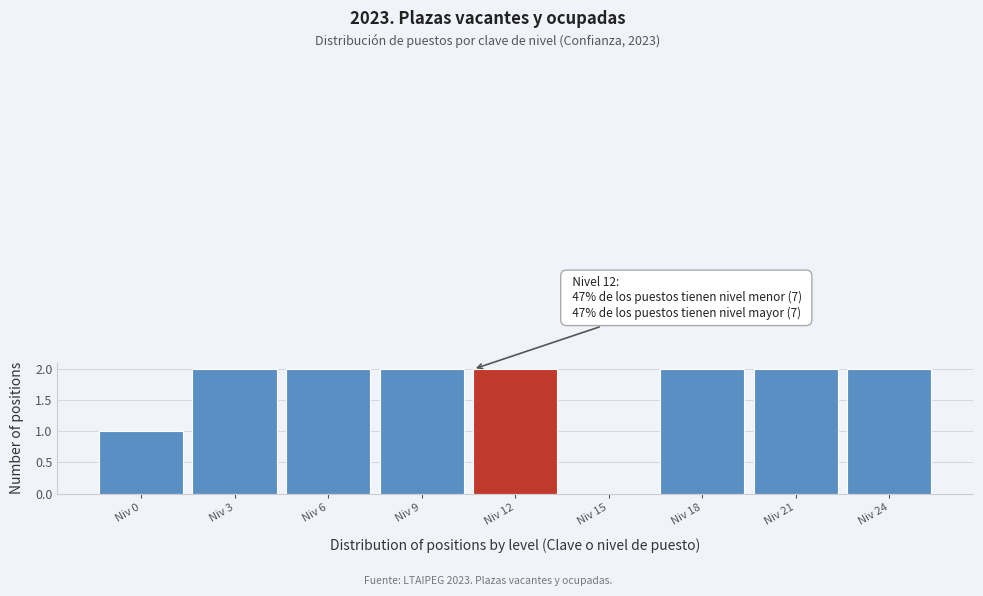

Reading right to left, extract all data points from this chart.

Niv 24=2	Niv 21=2	Niv 18=2	Niv 15=0	Niv 12=2	Niv 9=2	Niv 6=2	Niv 3=2	Niv 0=1